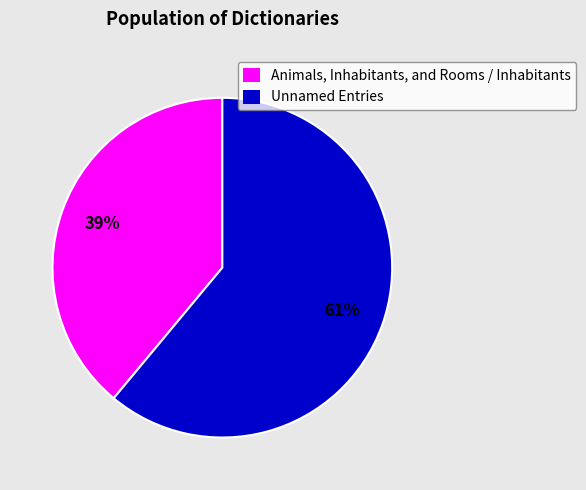

Which category has the biggest portion of the pie?

Unnamed Entries